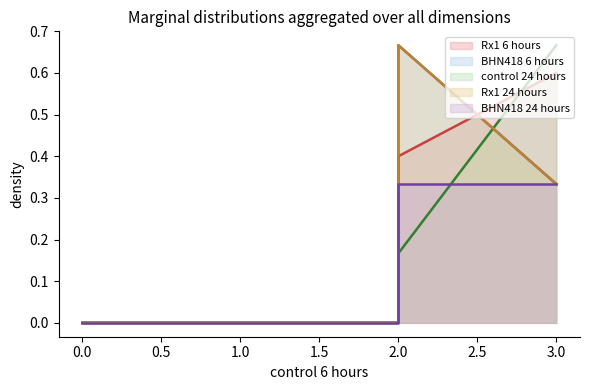

Is the value of control 24 hours at 0 greater than the value of Rx1 24 hours at 0?

No